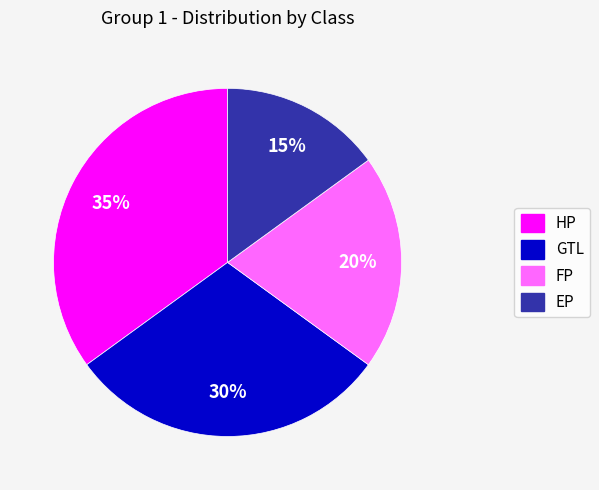

Is it true that GTL is 45% of the pie?

False